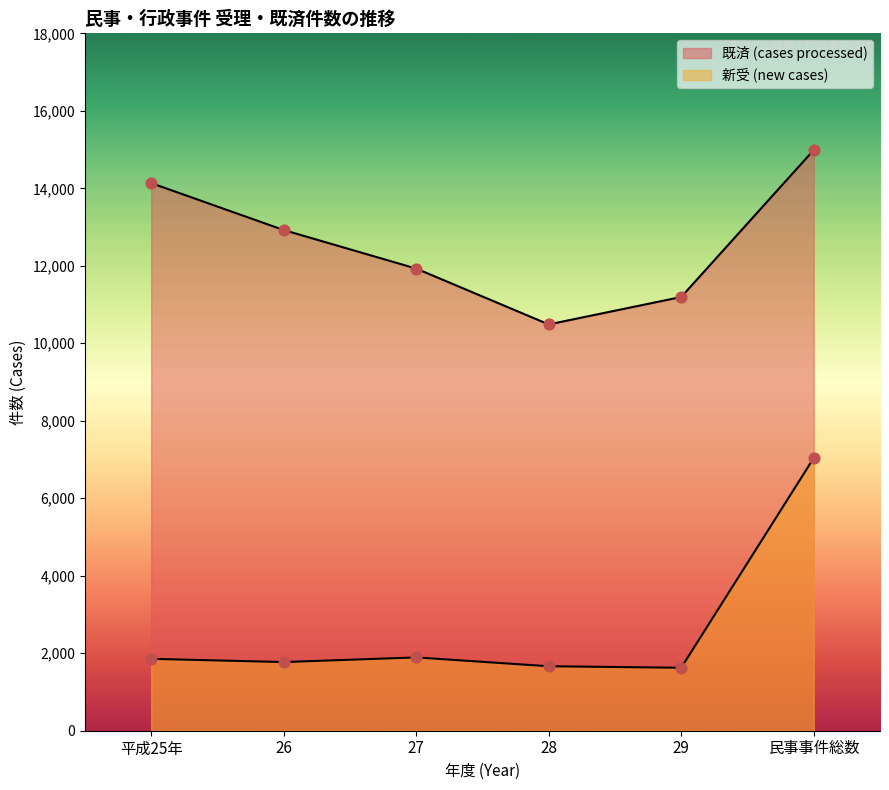

At which category is the sum across all series the highest?

民事事件総数